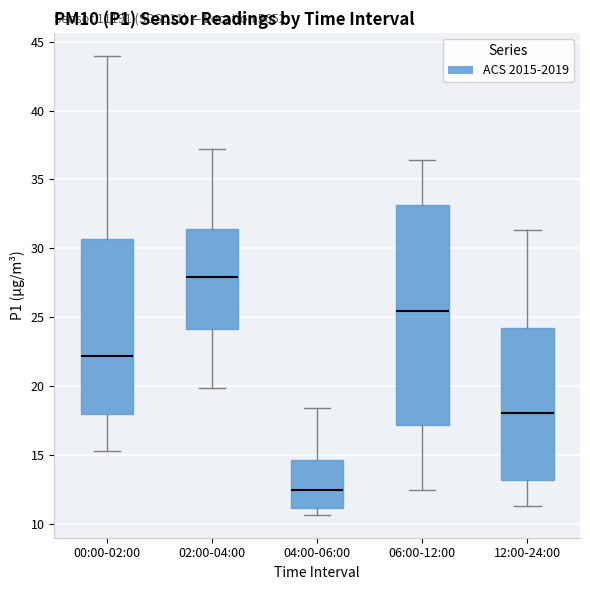

Reading left to right, read every box against the y-axis: the position of its median line, the range the box covers, and the ends of its whiskers. The values are not printed on the chart, so give them approximately, as read against the axis.

00:00-02:00: median 22.0, box 18.0 to 30.5, whiskers 15.5 to 44.0
02:00-04:00: median 28.0, box 24.0 to 31.5, whiskers 20.0 to 37.0
04:00-06:00: median 12.5, box 11.0 to 14.5, whiskers 10.5 to 18.5
06:00-12:00: median 25.5, box 17.0 to 33.0, whiskers 12.5 to 36.5
12:00-24:00: median 18.0, box 13.0 to 24.0, whiskers 11.5 to 31.5